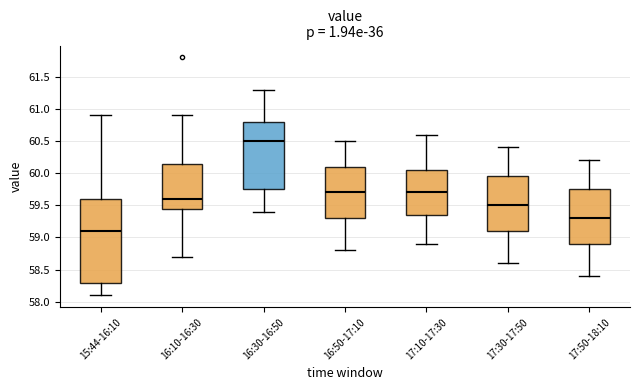

Which box has the lowest median line?

15:44-16:10